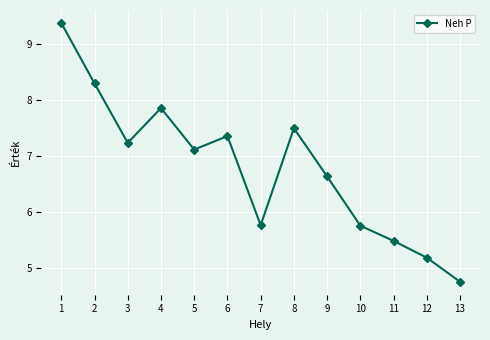

The chart shows a value of 2.1 at 12. True or false?

False